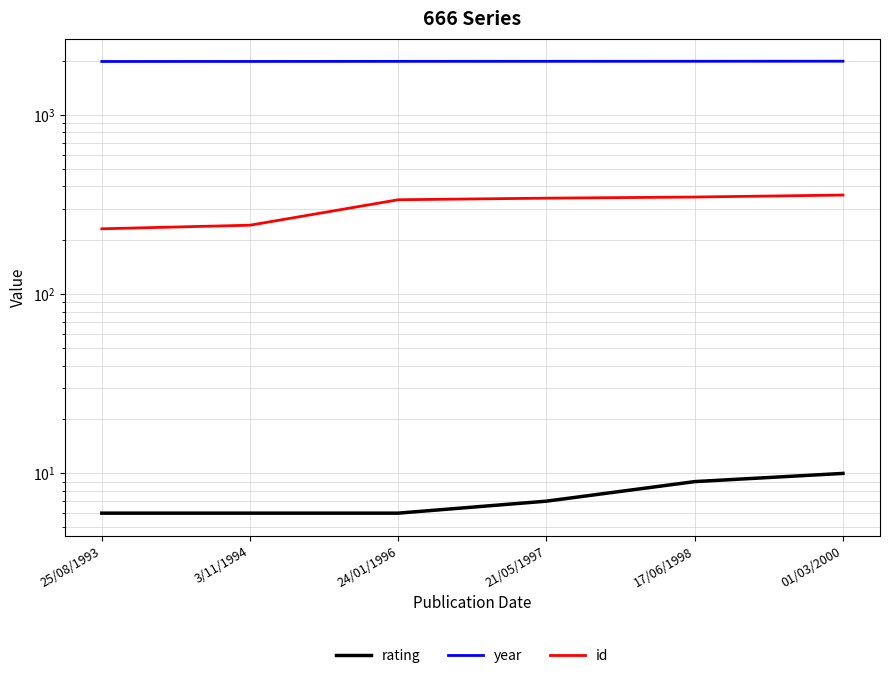

What is the label of the 6th point from the left?

01/03/2000